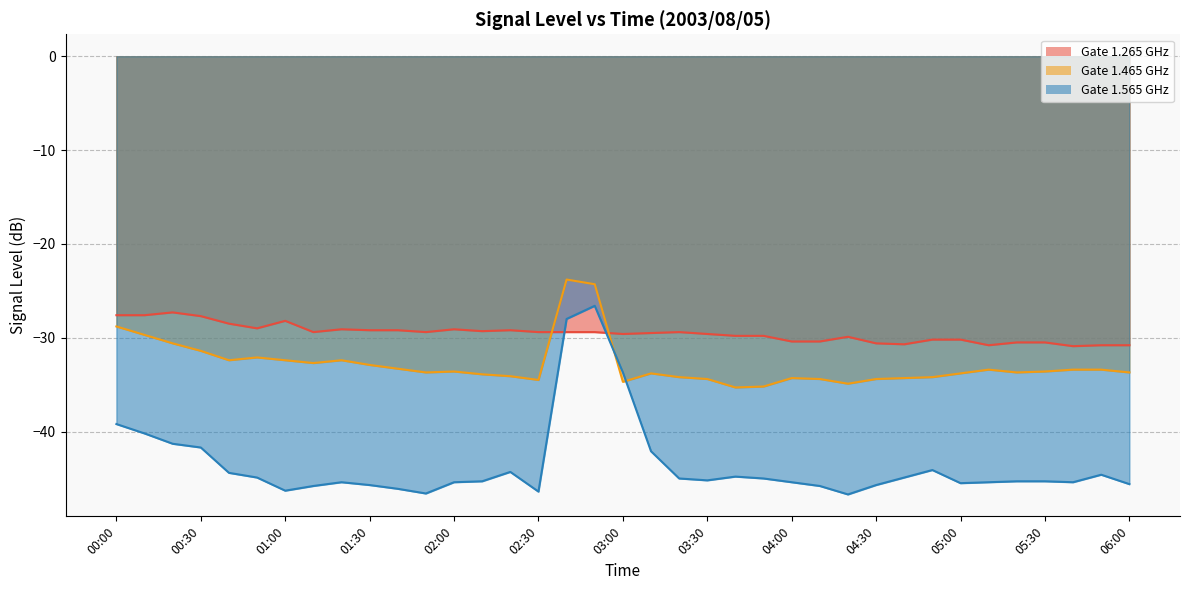

How many intersections are there between 1.265 and 1.565?

2